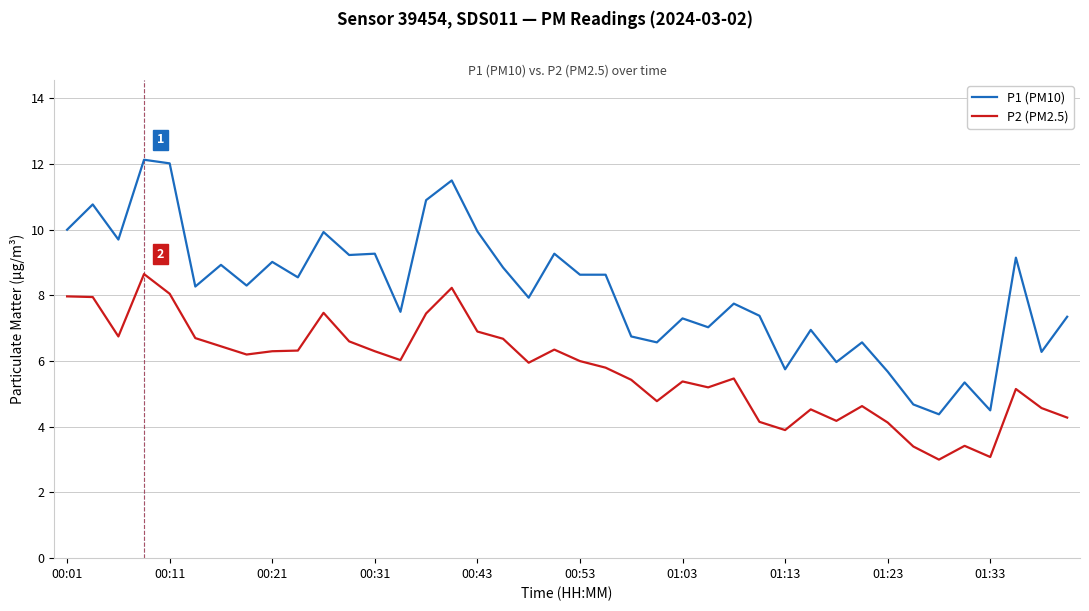

Rank the series by their average value, from lowest to highest.

P2 (PM2.5), P1 (PM10)